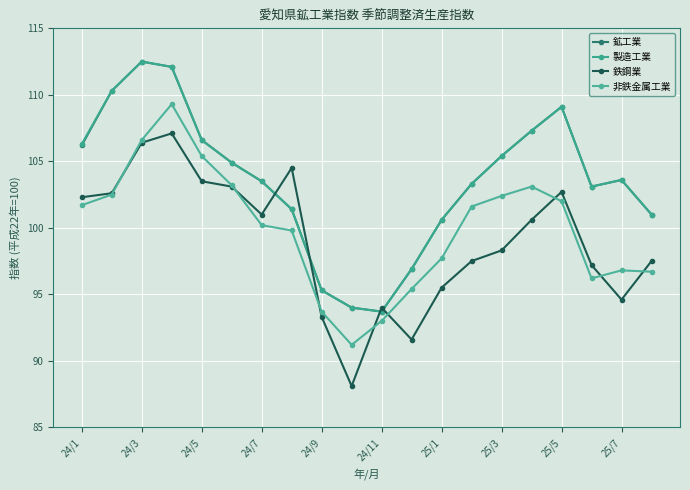

How many interior local valleys does the 非鉄金属工業 series have?

2